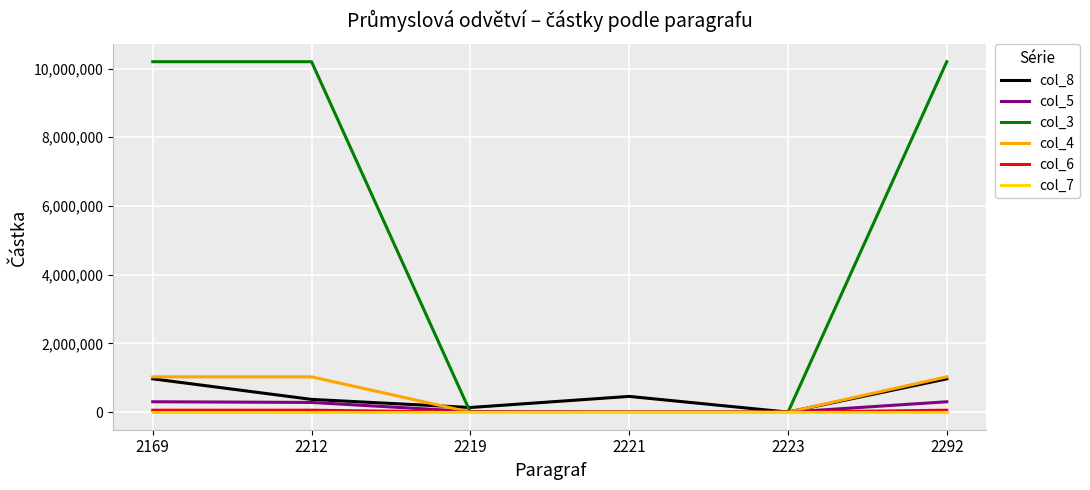

The value of col_8 at 2169 is 1461667.3. True or false?

False